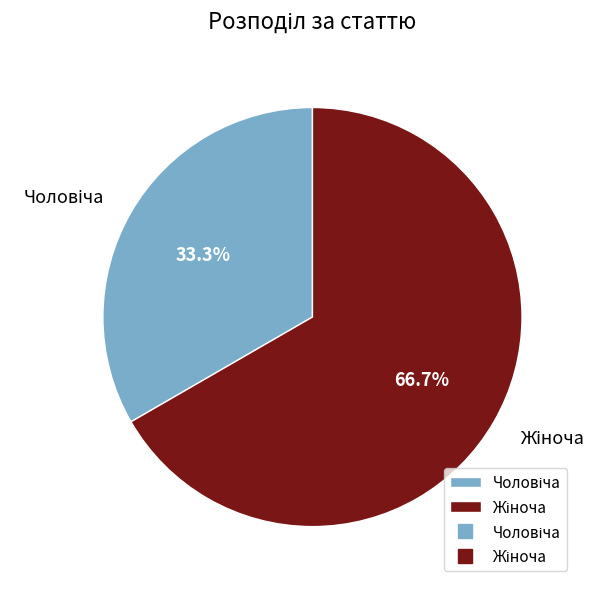

How many slices are in this pie chart?

2